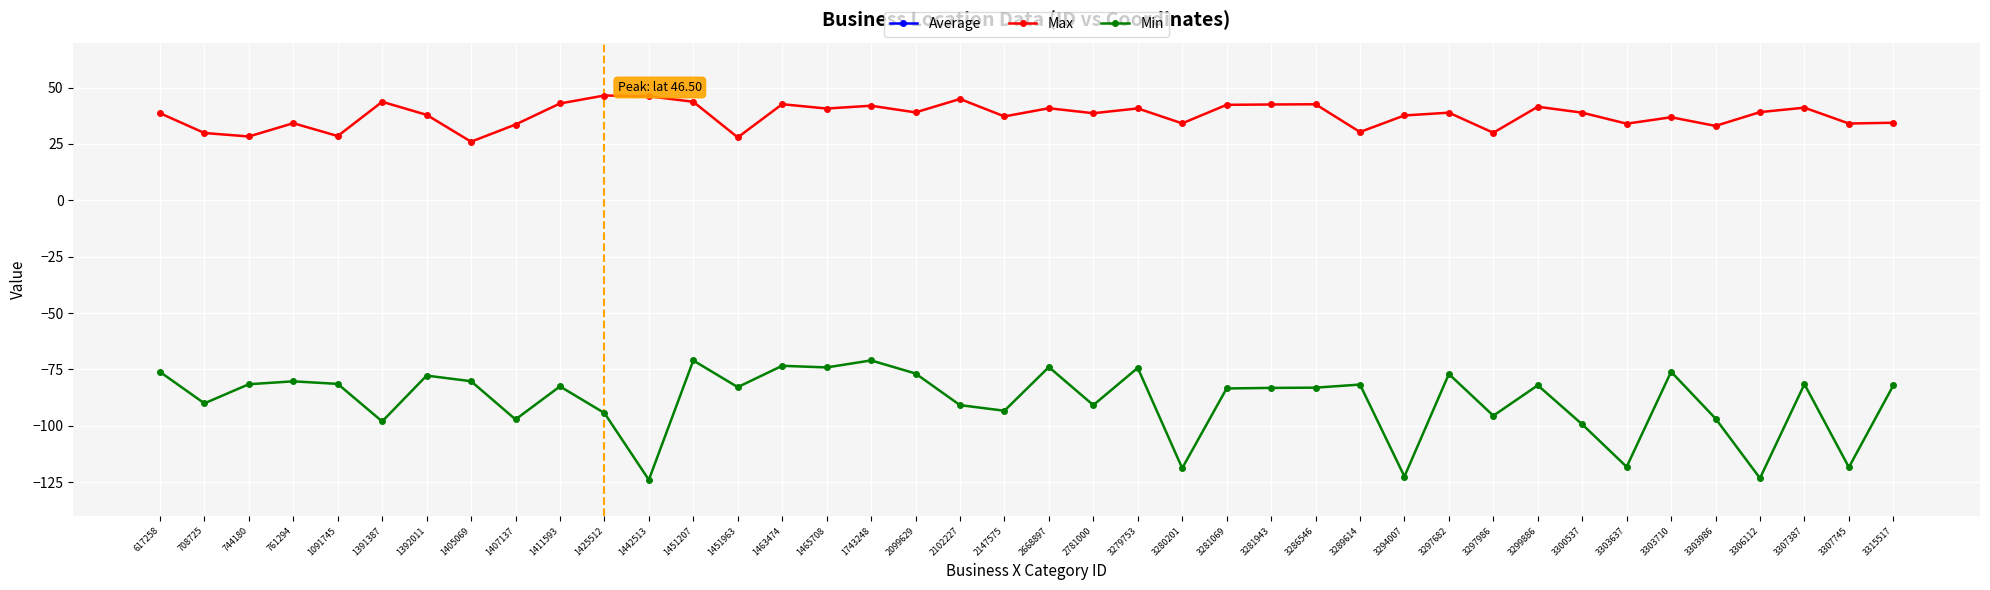

Where does the Average series first go above 827678?

2781000